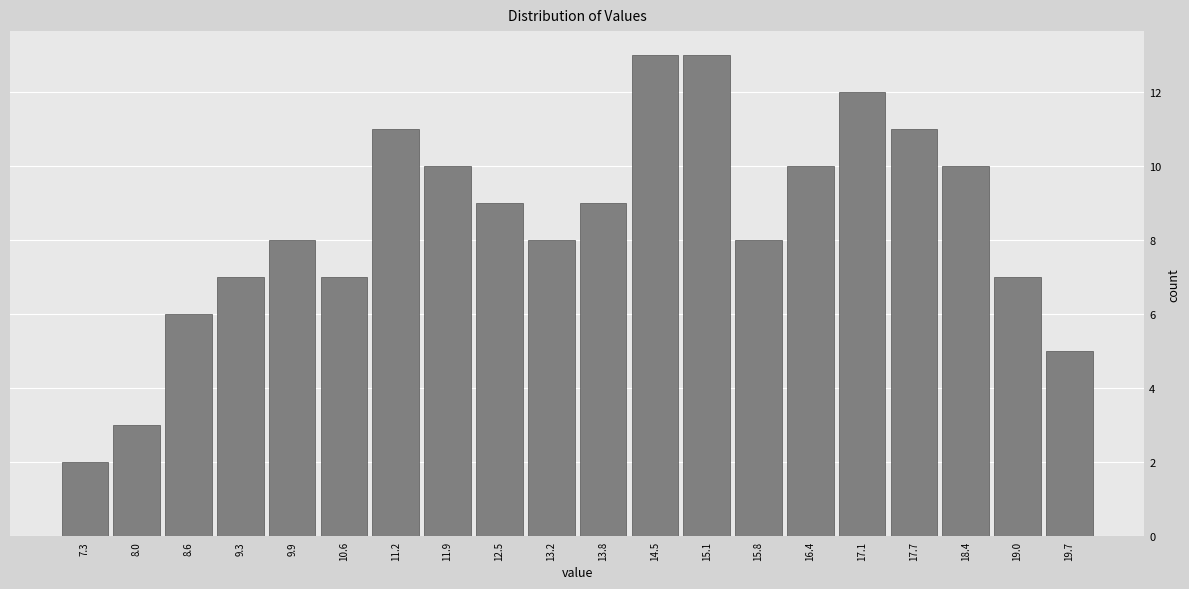

Reading left to right, list every bar in this chart as the range it spans on the x-axis followed by its height. Neither the bar edges nor the heights are printed on the chart, so give them approximately, as read against the axes.

7.00 to 7.65: 2
7.65 to 8.30: 3
8.30 to 8.95: 6
8.95 to 9.60: 7
9.60 to 10.25: 8
10.25 to 10.90: 7
10.90 to 11.55: 11
11.55 to 12.20: 10
12.20 to 12.85: 9
12.85 to 13.50: 8
13.50 to 14.15: 9
14.15 to 14.80: 13
14.80 to 15.45: 13
15.45 to 16.10: 8
16.10 to 16.75: 10
16.75 to 17.40: 12
17.40 to 18.05: 11
18.05 to 18.70: 10
18.70 to 19.35: 7
19.35 to 20.00: 5